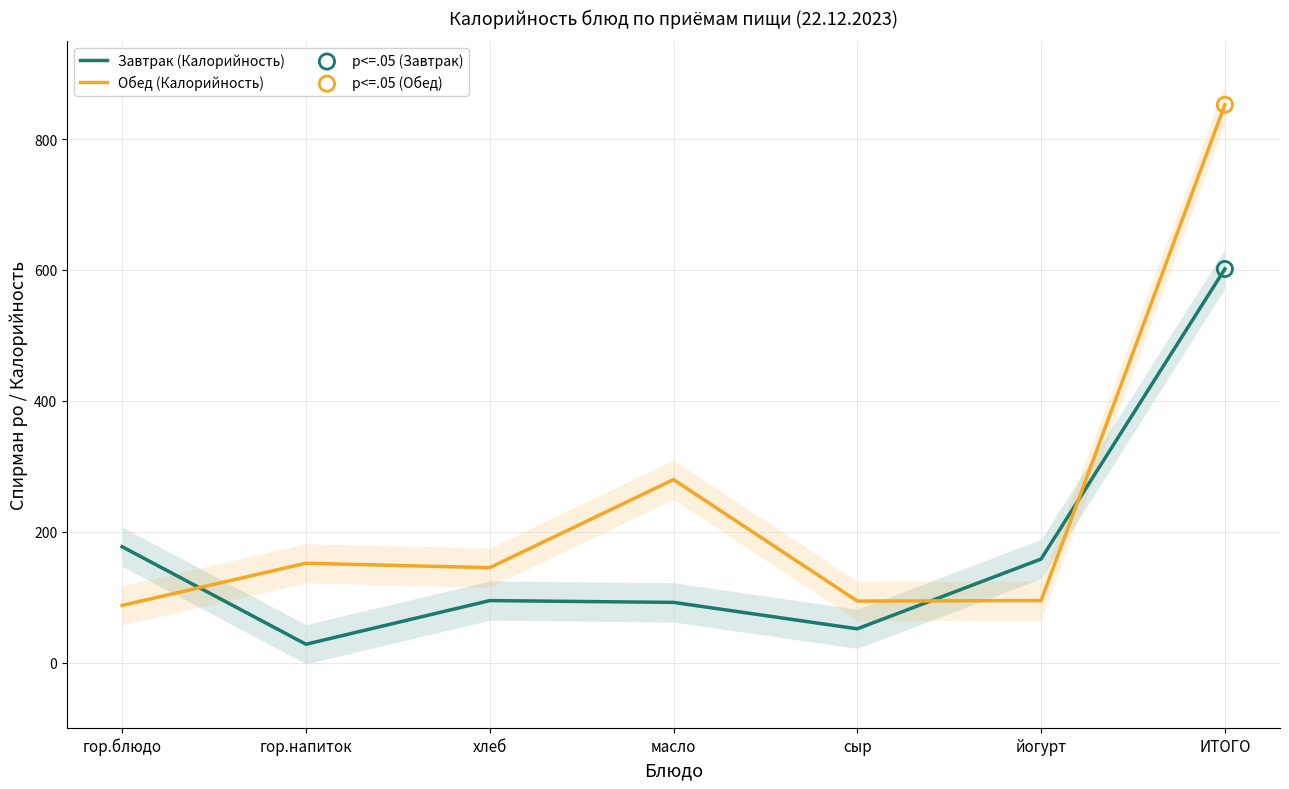

At how many categories does at least one series exceed 80?

7